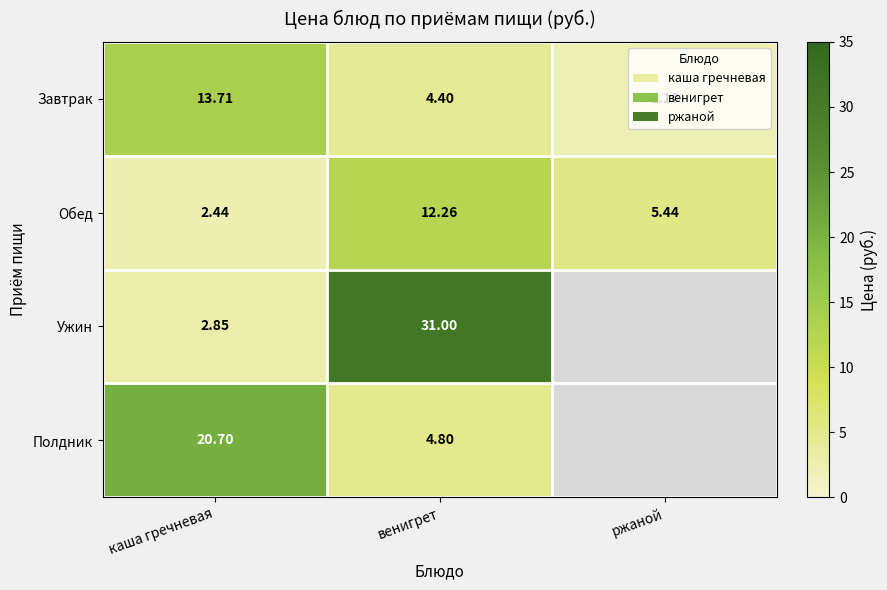

Is the value of Ужин at каша гречневая greater than the value of Полдник at венигрет?

No